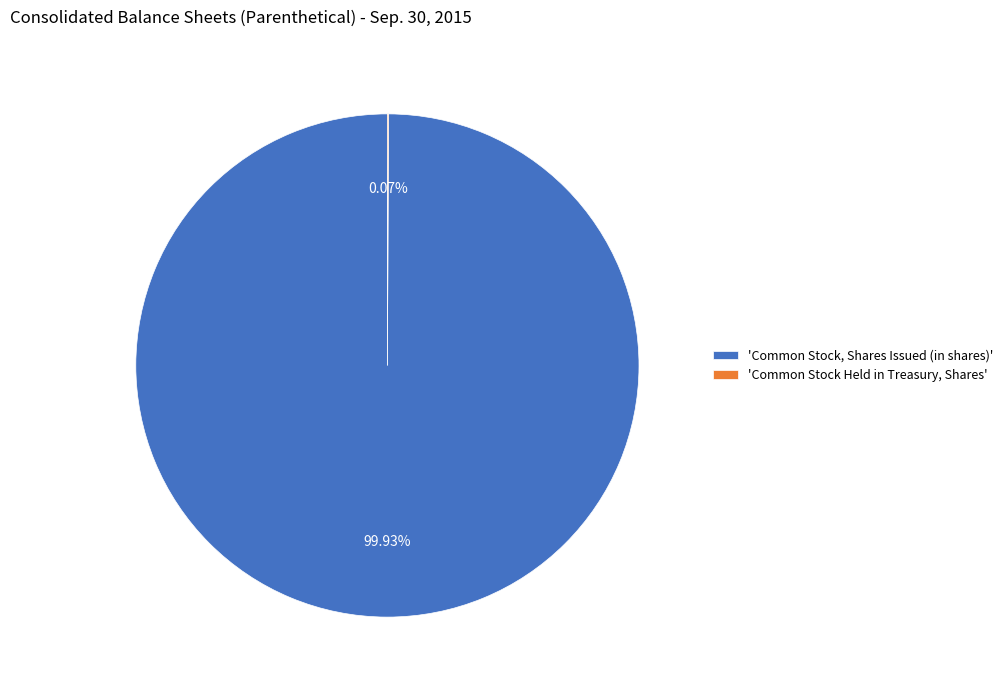

Which slice represents more than half of the pie?

'Common Stock, Shares Issued (in shares)'